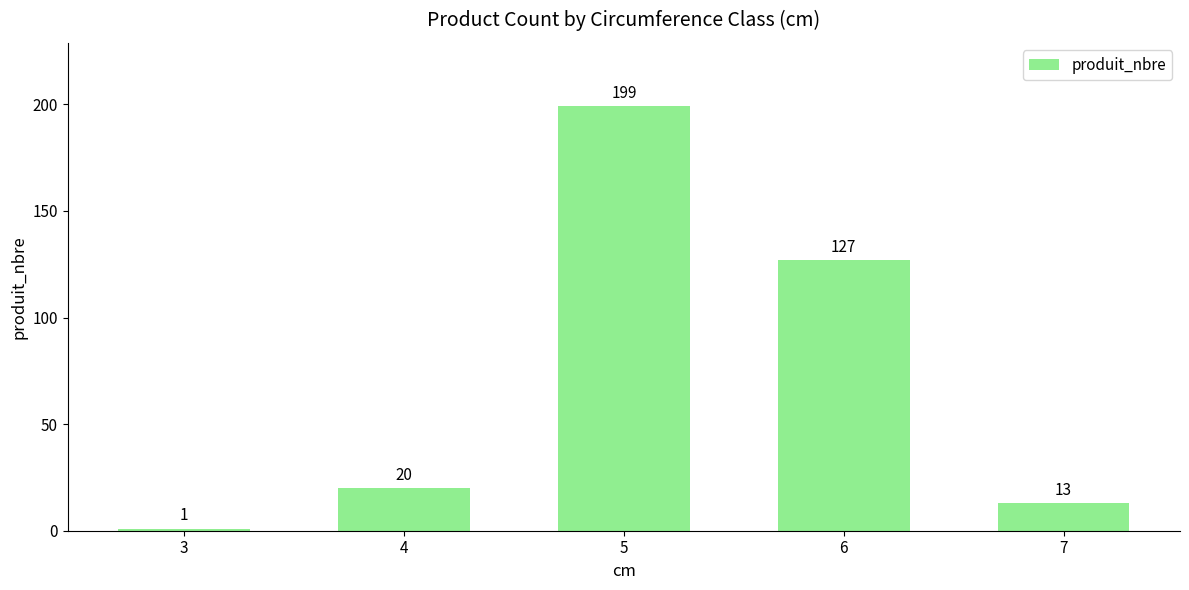

Reading left to right, extract all data points from this chart.

1	20	199	127	13